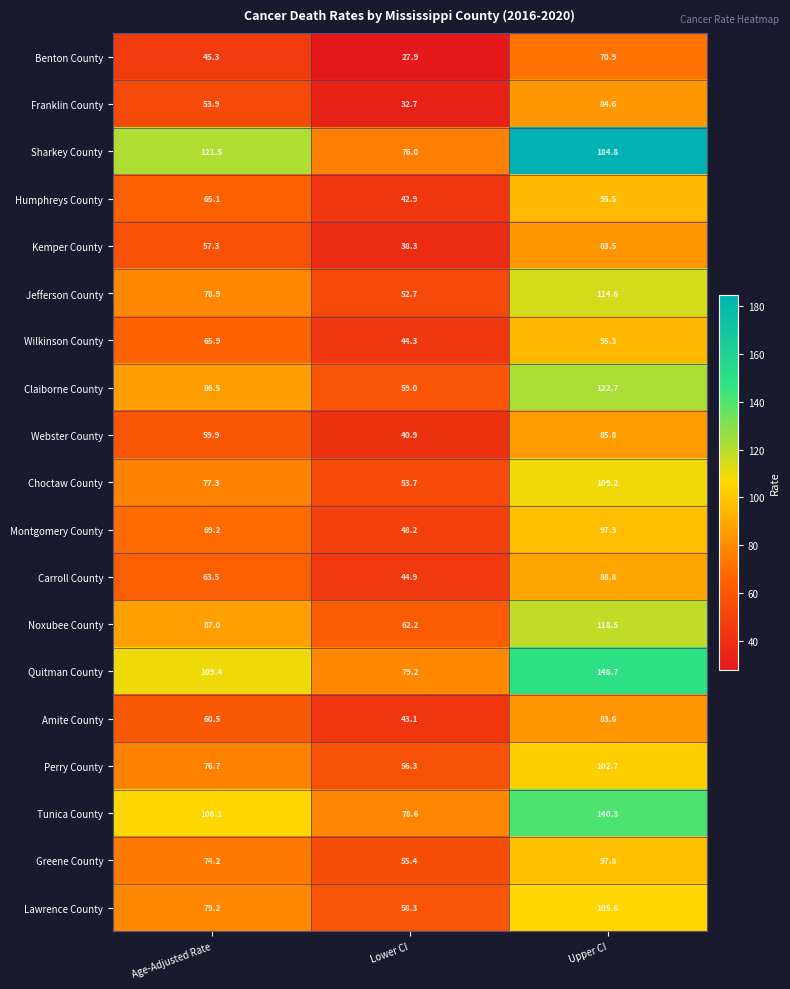

What is the sum of the Sharkey County values at Age-Adjusted Rate and Upper CI?

306.3